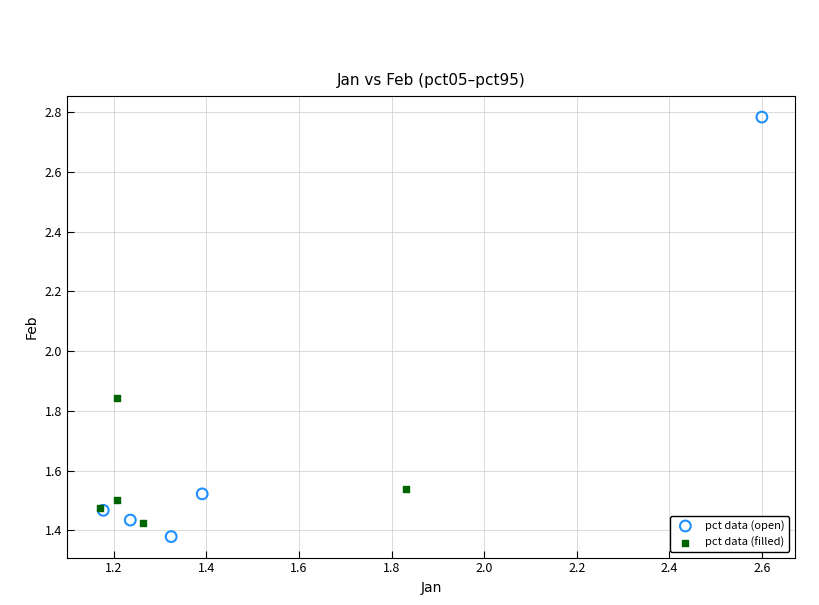

Which series contains the lowest Y value?

pct data (open)